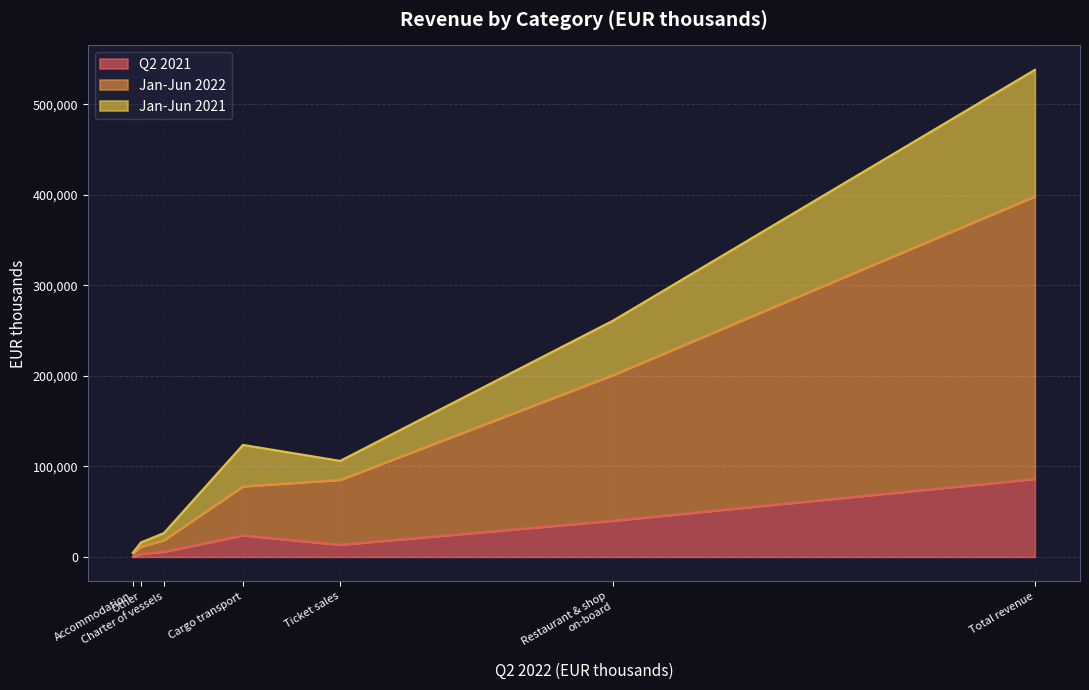

At which category does Q2 2021 reach its first local peak?

Cargo transport